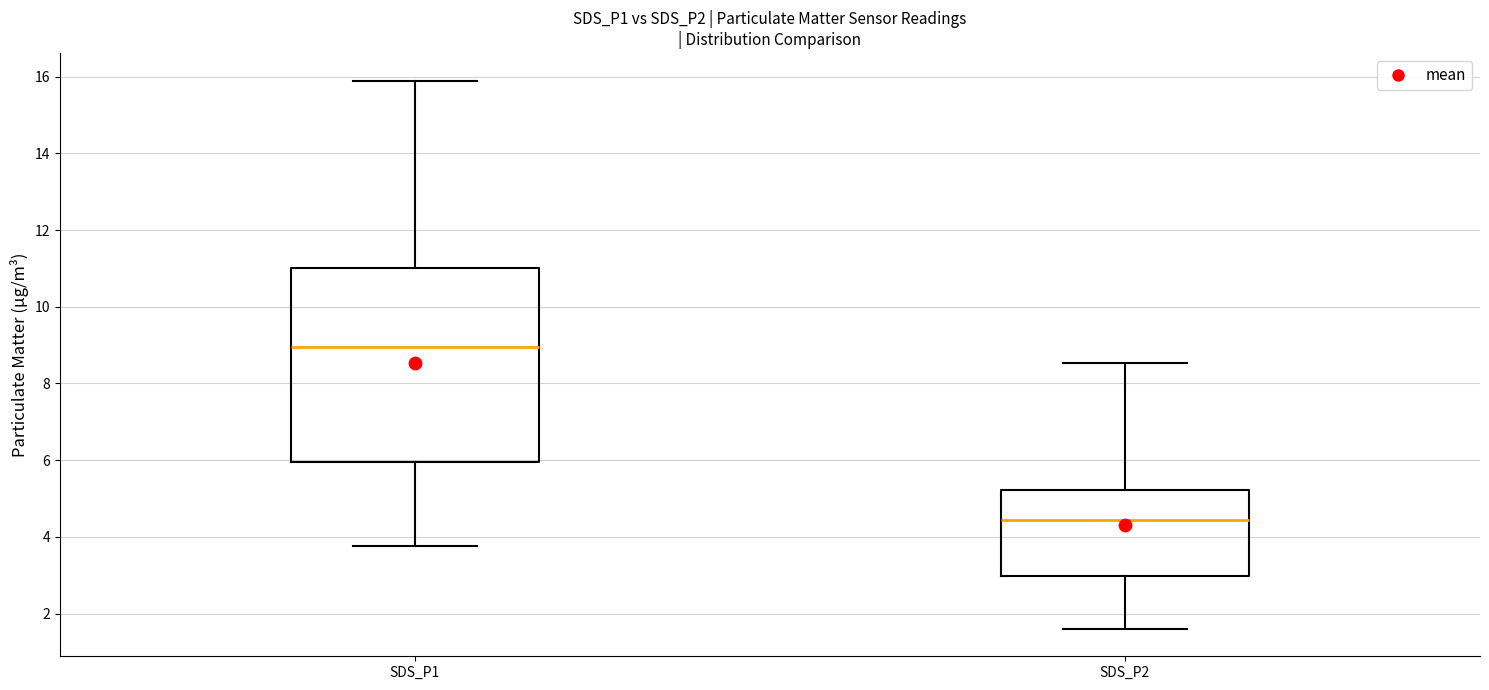

Reading left to right, read every box against the y-axis: the position of its median line, the range the box covers, and the ends of its whiskers. The values are not printed on the chart, so give them approximately, as read against the axis.

SDS_P1: median 9.0, box 6.0 to 11.0, whiskers 3.8 to 16.0
SDS_P2: median 4.4, box 3.0 to 5.2, whiskers 1.6 to 8.6